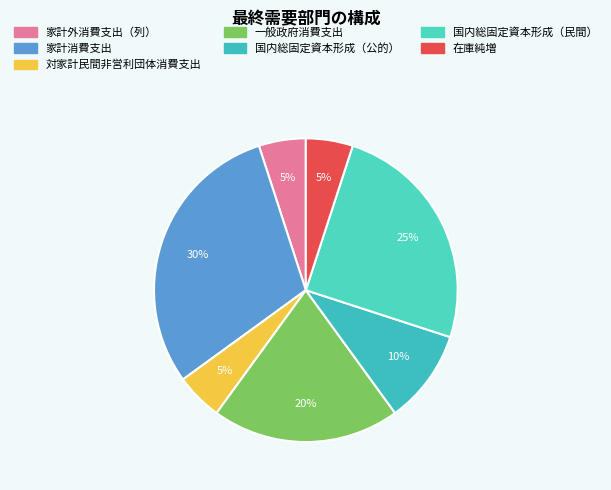

How many segments does this pie chart have?

7